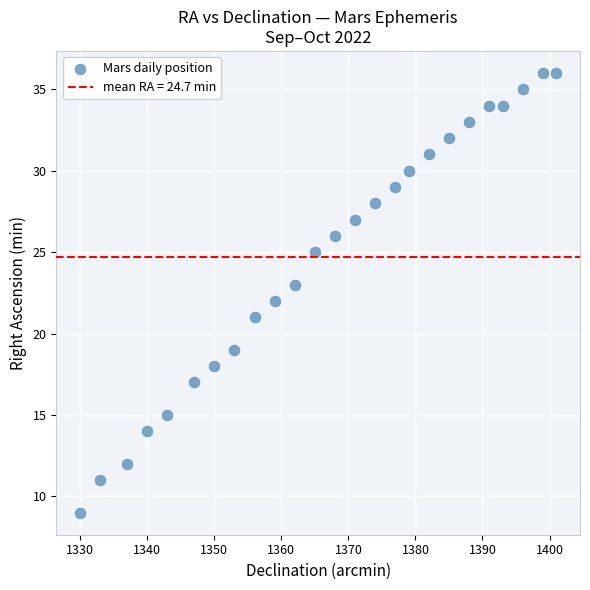

What is the range of X values (max minus min)?

71